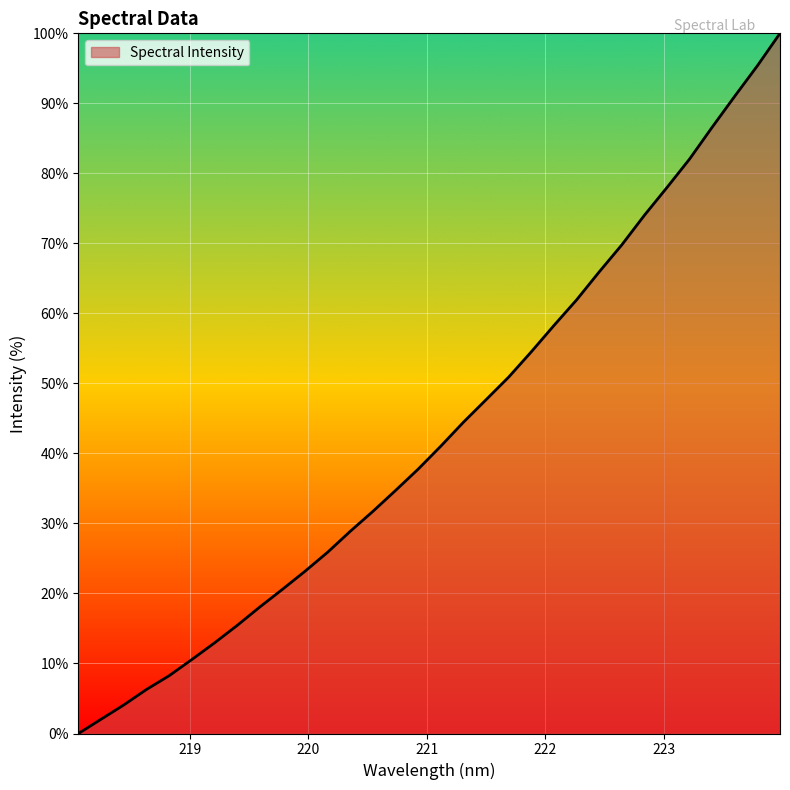

Reading left to right, list all the values displayed in this chart.

0.0	2.0	4.1	6.3	8.2	10.6	12.9	15.4	18.1	20.6	23.2	25.9	28.9	31.7	34.7	37.8	41.0	44.5	47.7	50.9	54.5	58.3	61.9	65.9	69.8	74.0	78.0	82.1	86.6	91.0	95.4	100.0